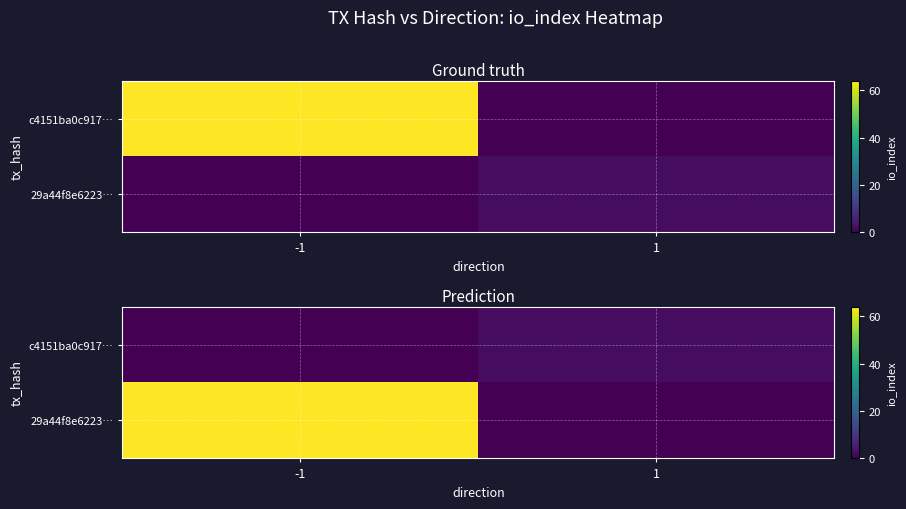

Between -1 and 1, which series saw the biggest shift?

29a44f8e6223…